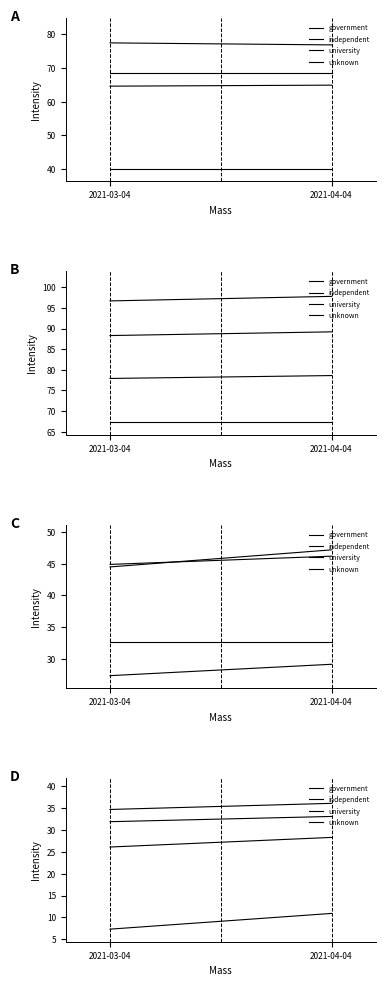

Is this an area chart (filled region under the line)?

No